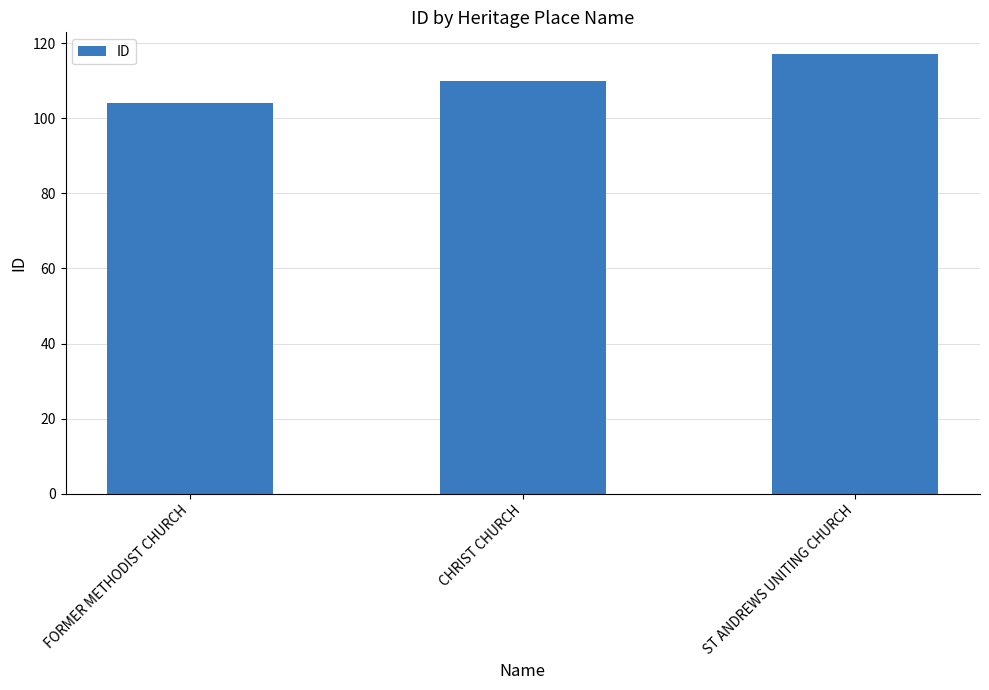

Reading right to left, list all the values displayed in this chart.

ST ANDREWS UNITING CHURCH=117	CHRIST CHURCH=110	FORMER METHODIST CHURCH=104